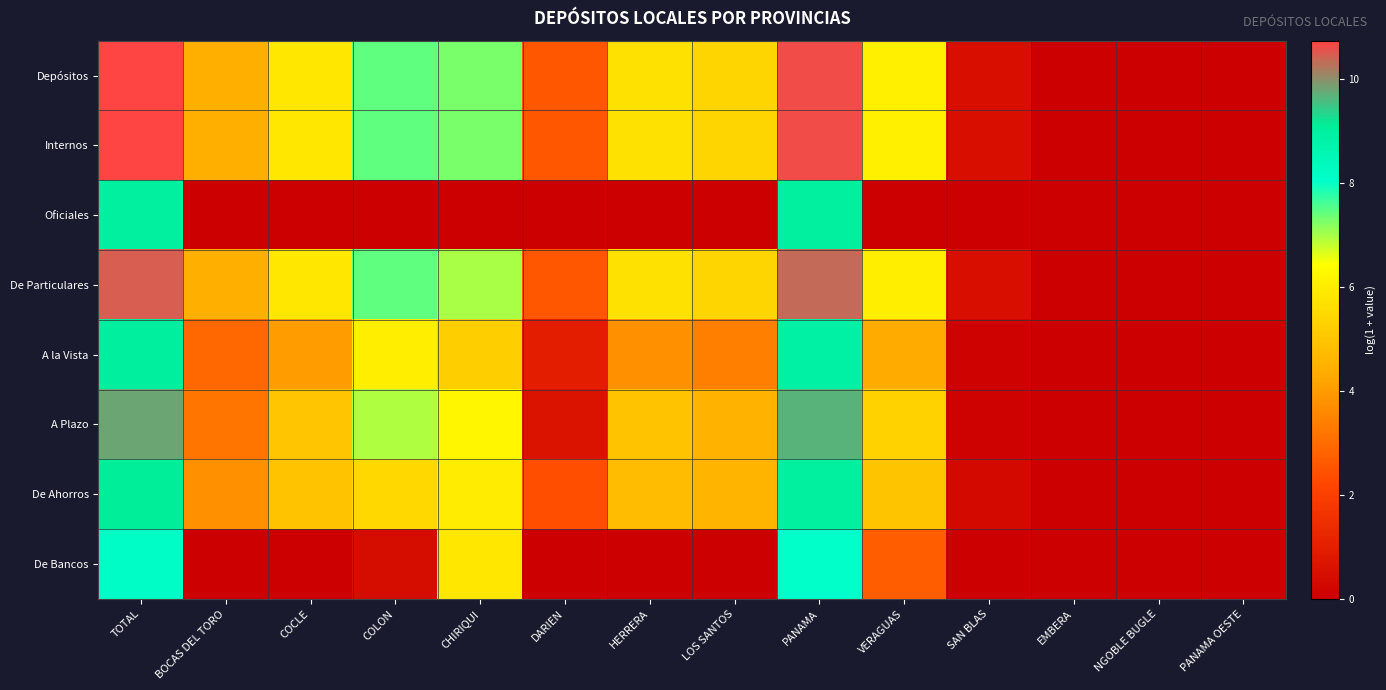

Reading left to right, list all the values displayed in this chart.

Depósitos: TOTAL=10.7	BOCAS DEL TORO=4.4	COCLE=5.8	COLON=7.4	CHIRIQUI=7.3	DARIEN=2.6	HERRERA=5.7	LOS SANTOS=5.4	PANAMA=10.6	VERAGUAS=6.1	SAN BLAS=0.5	EMBERA=0.0	NGOBLE BUGLE=0.0	PANAMA OESTE=0.0
Internos: TOTAL=10.7	BOCAS DEL TORO=4.4	COCLE=5.8	COLON=7.4	CHIRIQUI=7.3	DARIEN=2.6	HERRERA=5.7	LOS SANTOS=5.4	PANAMA=10.6	VERAGUAS=6.1	SAN BLAS=0.5	EMBERA=0.0	NGOBLE BUGLE=0.0	PANAMA OESTE=0.0
Oficiales: TOTAL=9.0	BOCAS DEL TORO=0.0	COCLE=0.0	COLON=0.0	CHIRIQUI=0.0	DARIEN=0.0	HERRERA=0.0	LOS SANTOS=0.0	PANAMA=9.0	VERAGUAS=0.0	SAN BLAS=0.0	EMBERA=0.0	NGOBLE BUGLE=0.0	PANAMA OESTE=0.0
De Particulares: TOTAL=10.5	BOCAS DEL TORO=4.4	COCLE=5.8	COLON=7.4	CHIRIQUI=7.0	DARIEN=2.6	HERRERA=5.7	LOS SANTOS=5.4	PANAMA=10.3	VERAGUAS=6.0	SAN BLAS=0.5	EMBERA=0.0	NGOBLE BUGLE=0.0	PANAMA OESTE=0.0
A la Vista: TOTAL=9.0	BOCAS DEL TORO=2.9	COCLE=4.0	COLON=6.0	CHIRIQUI=5.2	DARIEN=1.0	HERRERA=3.8	LOS SANTOS=3.4	PANAMA=8.9	VERAGUAS=4.3	SAN BLAS=0.1	EMBERA=0.0	NGOBLE BUGLE=0.0	PANAMA OESTE=0.0
A Plazo: TOTAL=9.8	BOCAS DEL TORO=3.2	COCLE=5.0	COLON=6.9	CHIRIQUI=6.2	DARIEN=0.6	HERRERA=4.9	LOS SANTOS=4.5	PANAMA=9.7	VERAGUAS=5.3	SAN BLAS=0.1	EMBERA=0.0	NGOBLE BUGLE=0.0	PANAMA OESTE=0.0
De Ahorros: TOTAL=9.1	BOCAS DEL TORO=3.8	COCLE=4.9	COLON=5.5	CHIRIQUI=6.0	DARIEN=2.4	HERRERA=4.7	LOS SANTOS=4.6	PANAMA=8.9	VERAGUAS=5.0	SAN BLAS=0.3	EMBERA=0.0	NGOBLE BUGLE=0.0	PANAMA OESTE=0.0
De Bancos: TOTAL=8.2	BOCAS DEL TORO=0.0	COCLE=0.0	COLON=0.4	CHIRIQUI=5.9	DARIEN=0.0	HERRERA=0.0	LOS SANTOS=0.0	PANAMA=8.0	VERAGUAS=2.7	SAN BLAS=0.0	EMBERA=0.0	NGOBLE BUGLE=0.0	PANAMA OESTE=0.0